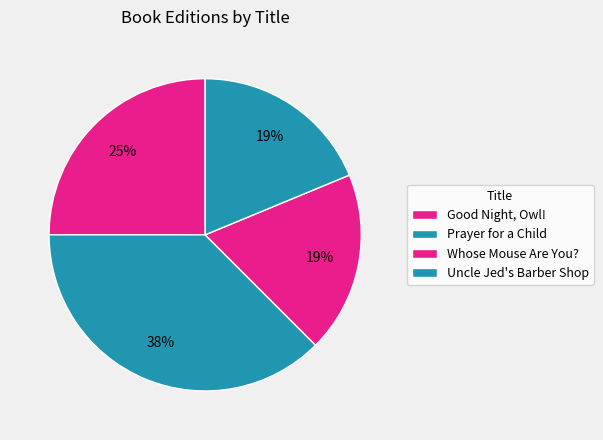

Count the number of slices in the pie.

4